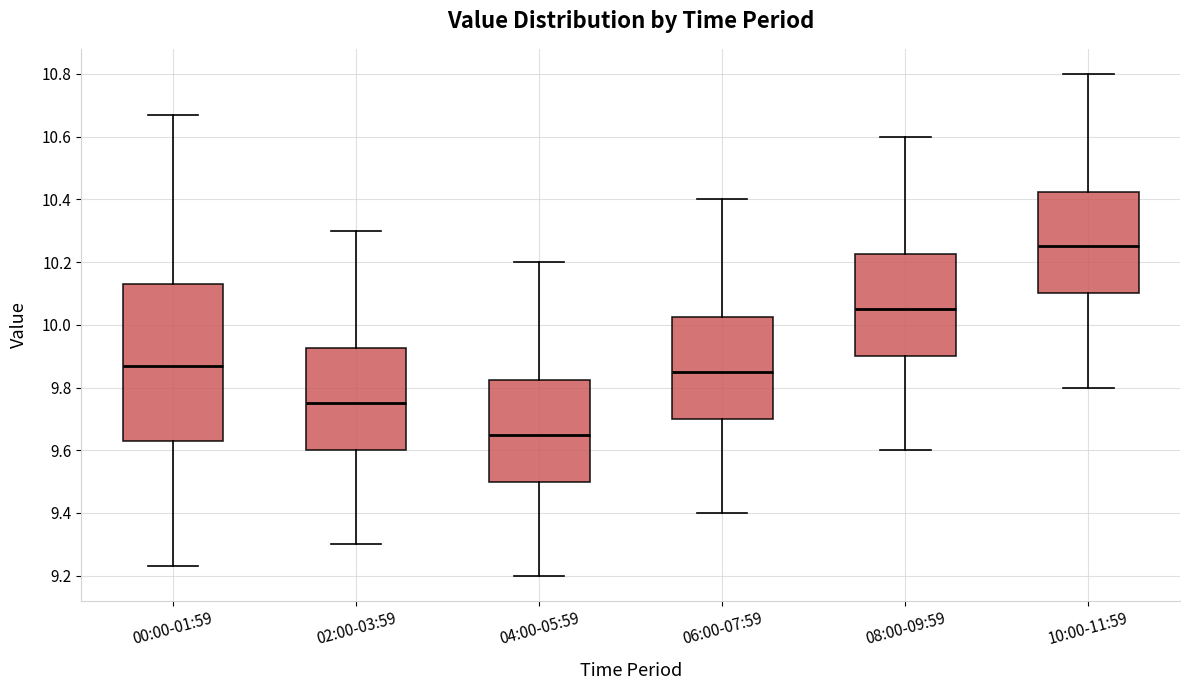

Reading left to right, read every box against the y-axis: the position of its median line, the range the box covers, and the ends of its whiskers. The values are not printed on the chart, so give them approximately, as read against the axis.

00:00-01:59: median 9.88, box 9.64 to 10.14, whiskers 9.24 to 10.68
02:00-03:59: median 9.76, box 9.60 to 9.92, whiskers 9.30 to 10.30
04:00-05:59: median 9.66, box 9.50 to 9.82, whiskers 9.20 to 10.20
06:00-07:59: median 9.86, box 9.70 to 10.02, whiskers 9.40 to 10.40
08:00-09:59: median 10.06, box 9.90 to 10.22, whiskers 9.60 to 10.60
10:00-11:59: median 10.26, box 10.10 to 10.42, whiskers 9.80 to 10.80